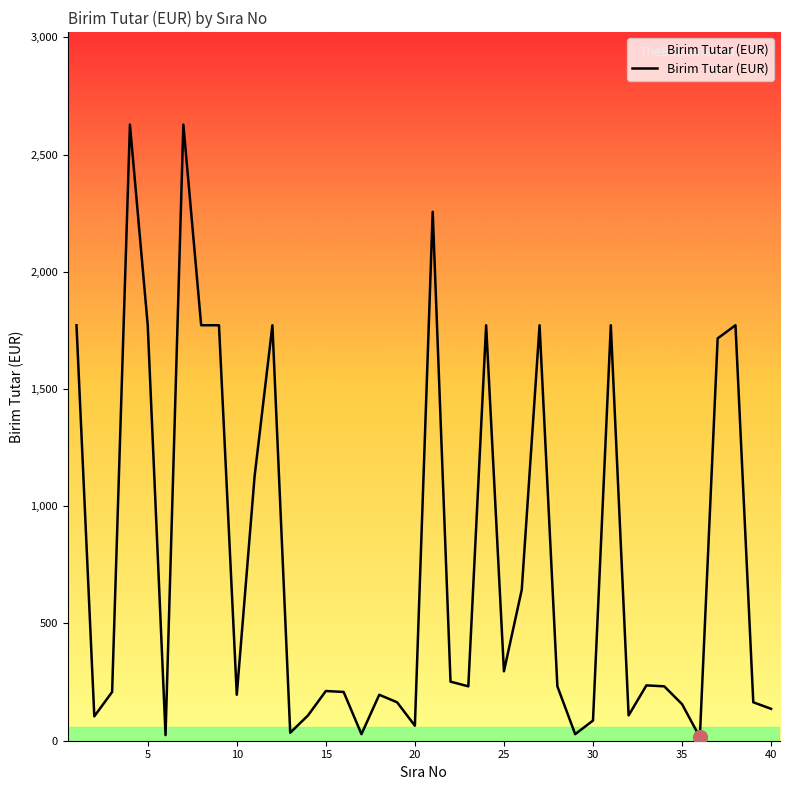

What is the difference between the maximum and minimum values?

2613